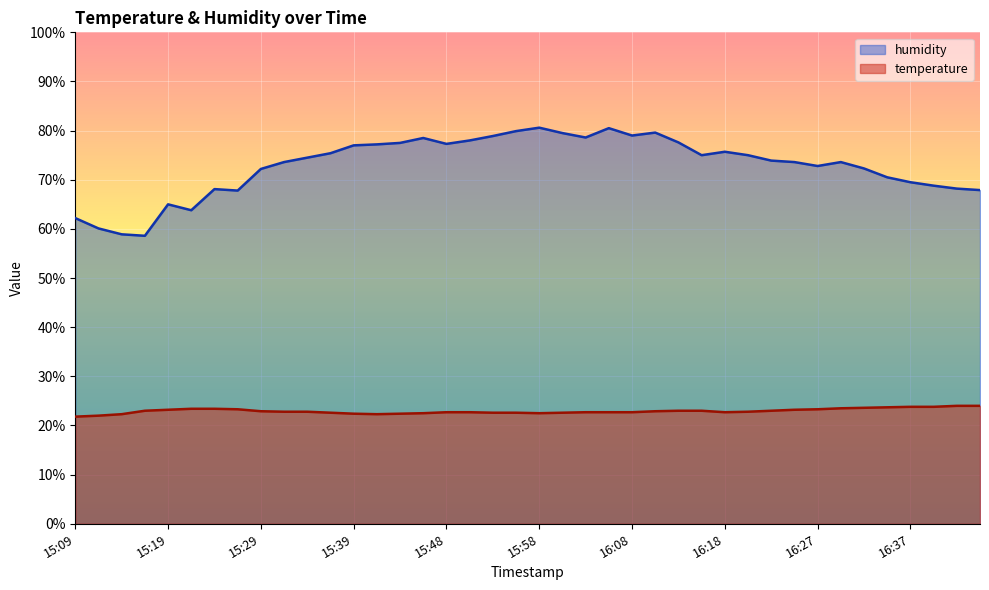

What are all the series names shown in the legend?

humidity, temperature